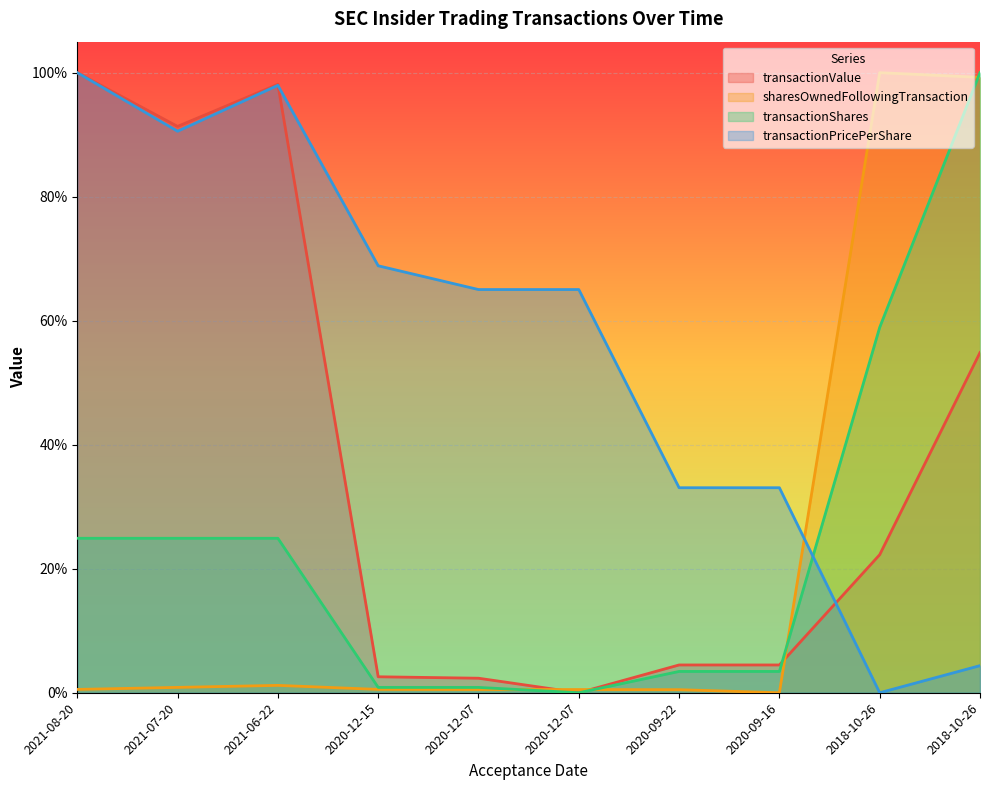

In transactionPricePerShare, how many points are lower than both neighbors (excluding endpoints)?

2